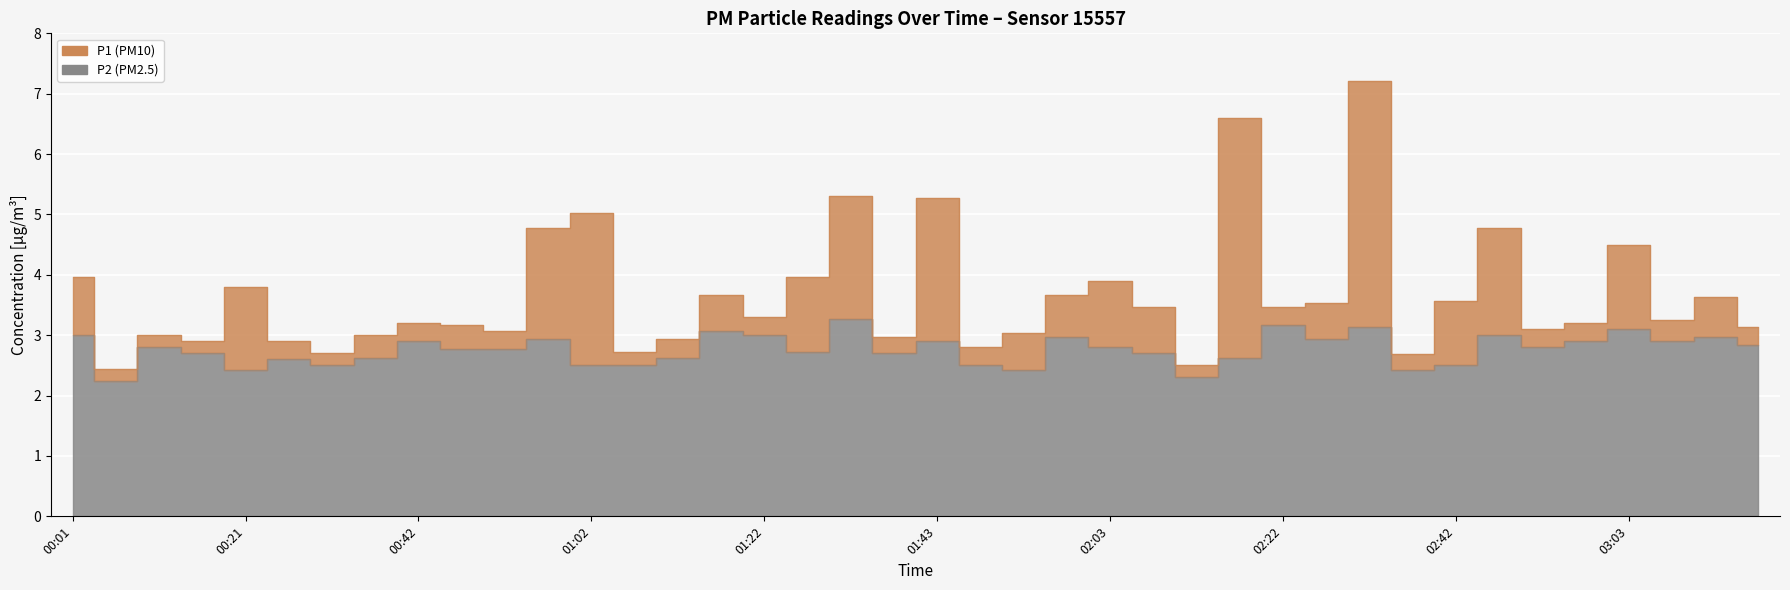

What is the sum of all P2 values?

110.6